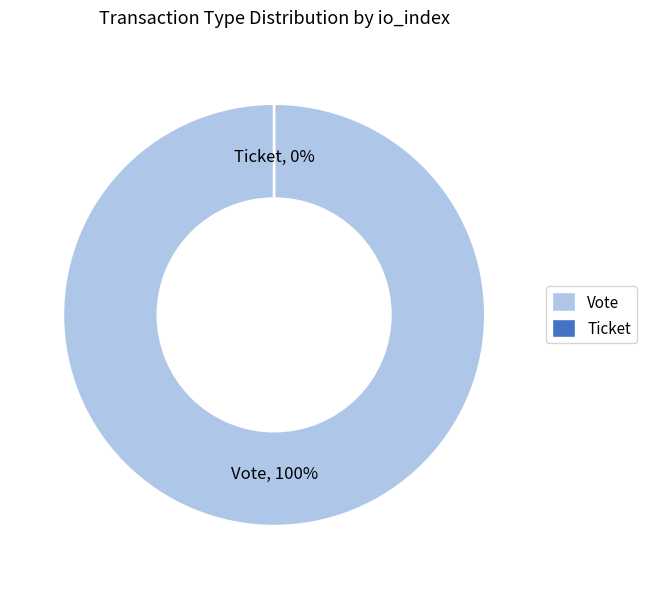

How many segments does this pie chart have?

2